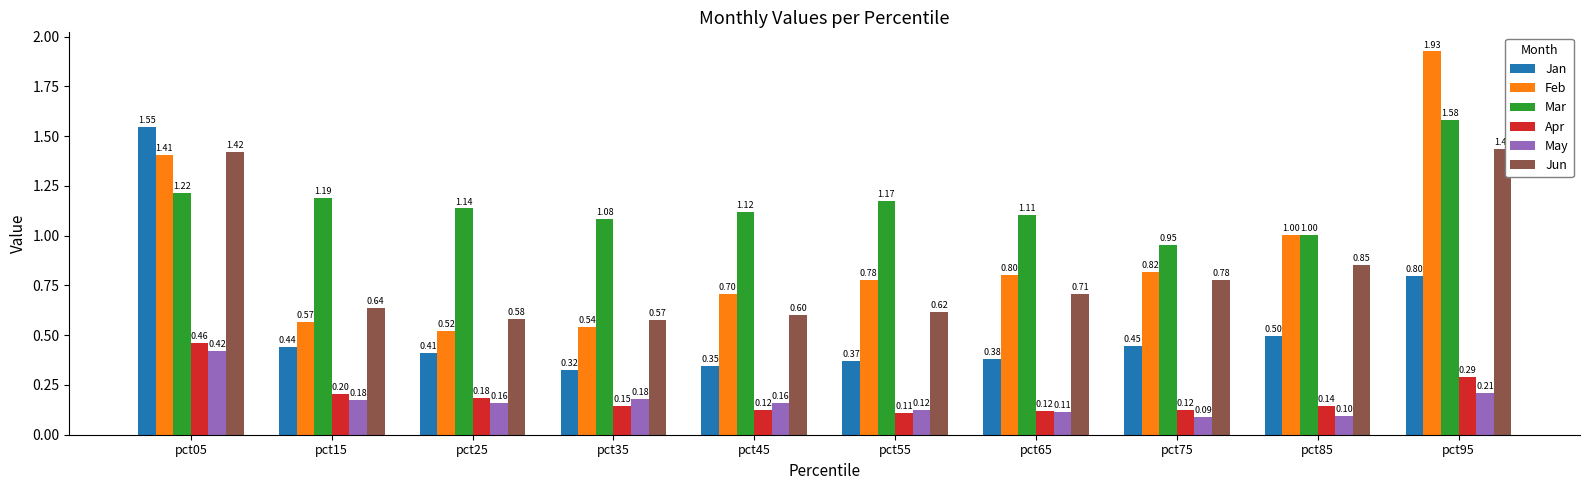

What is the difference between the highest and lowest values at pct25?

1.0